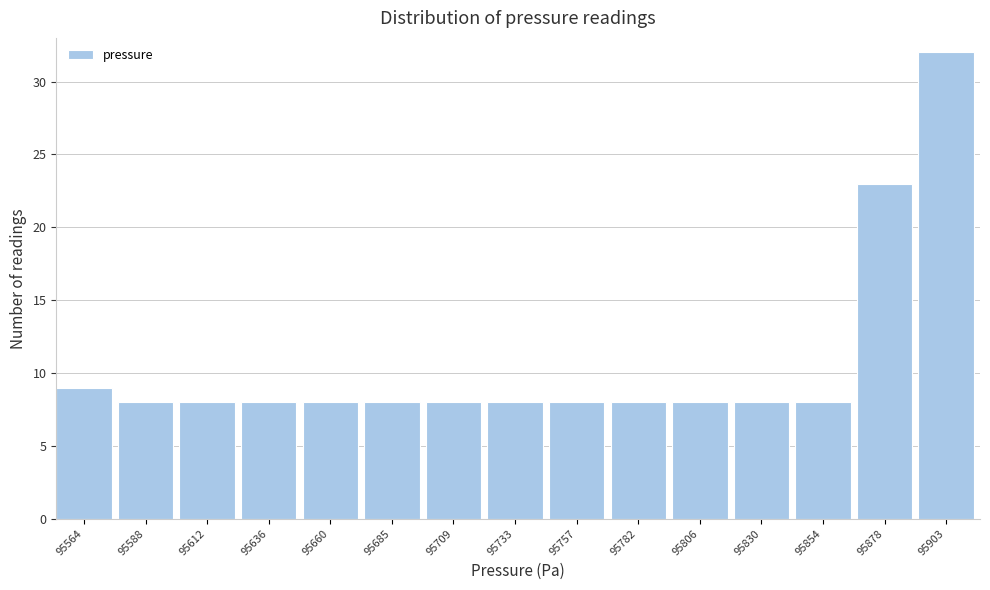

Reading left to right, transcribe all the data shown in this chart.

95564=9	95588=8	95612=8	95636=8	95660=8	95685=8	95709=8	95733=8	95757=8	95782=8	95806=8	95830=8	95854=8	95878=23	95903=32